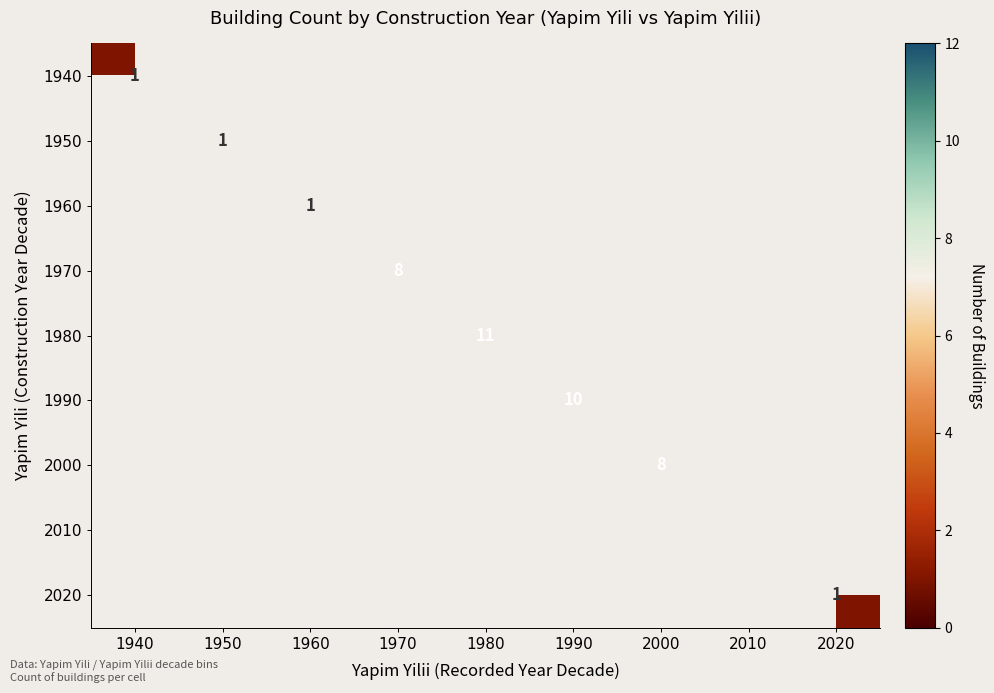

Which has a higher value, 2000 or 1970?

2000